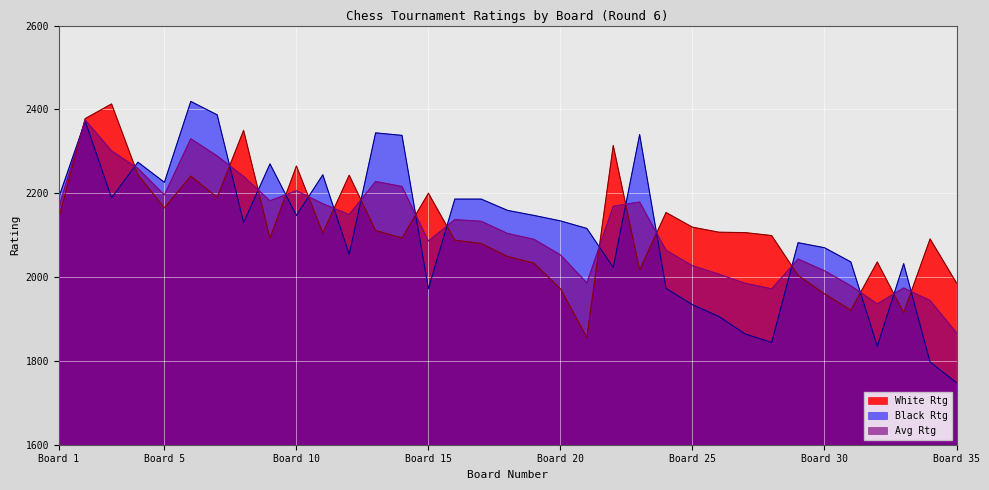

What is the total value across all series at 13?

6683